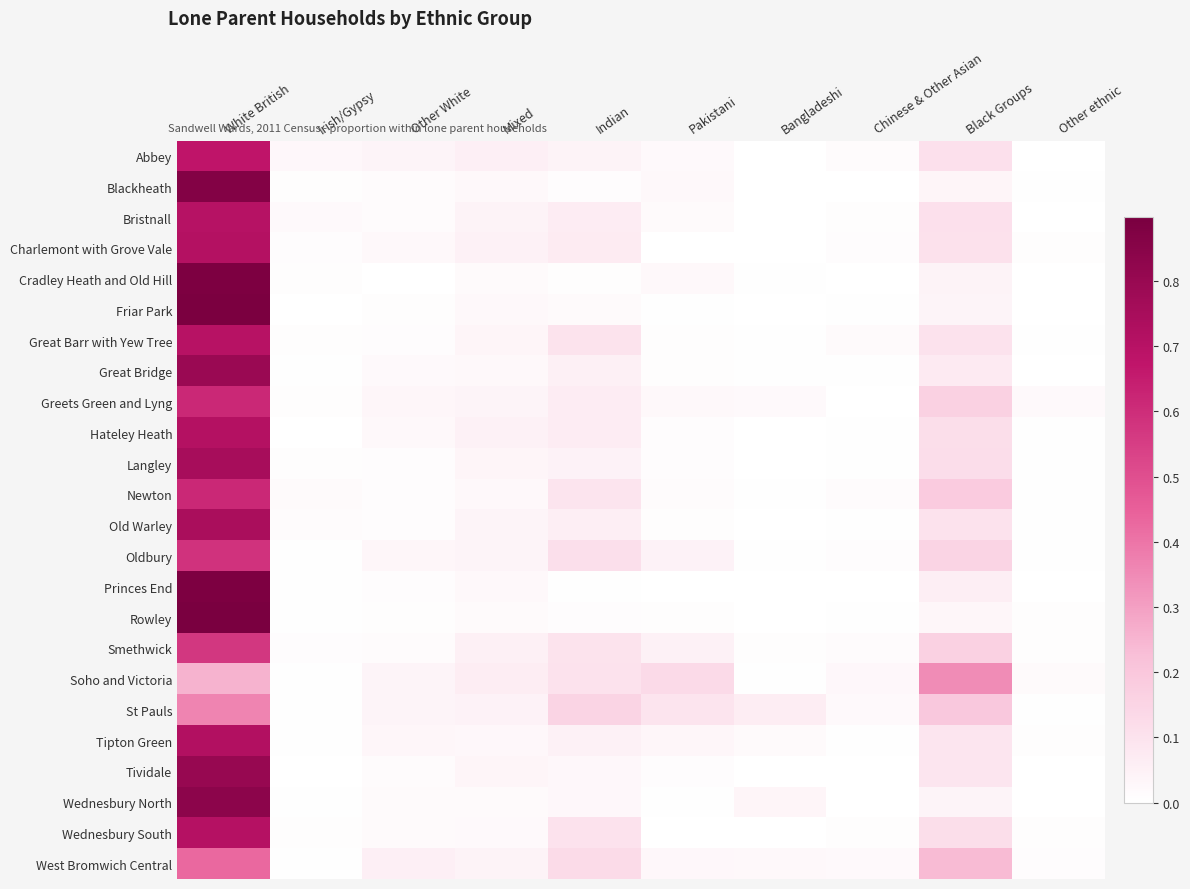

What is the total value across all series at Pakistani?

0.6